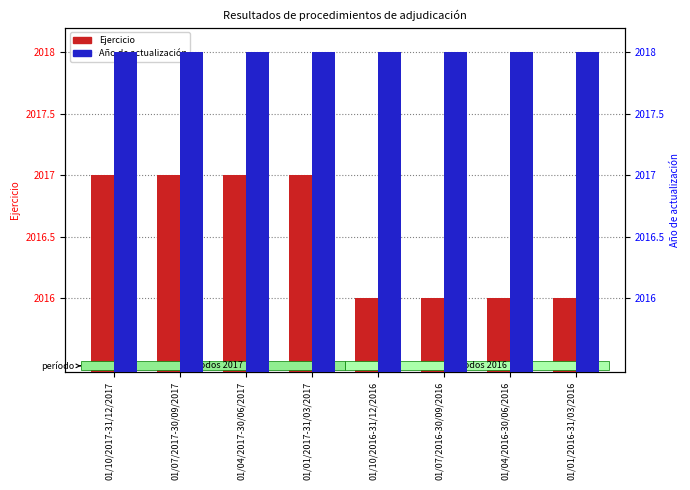

Are the bars horizontal?

No